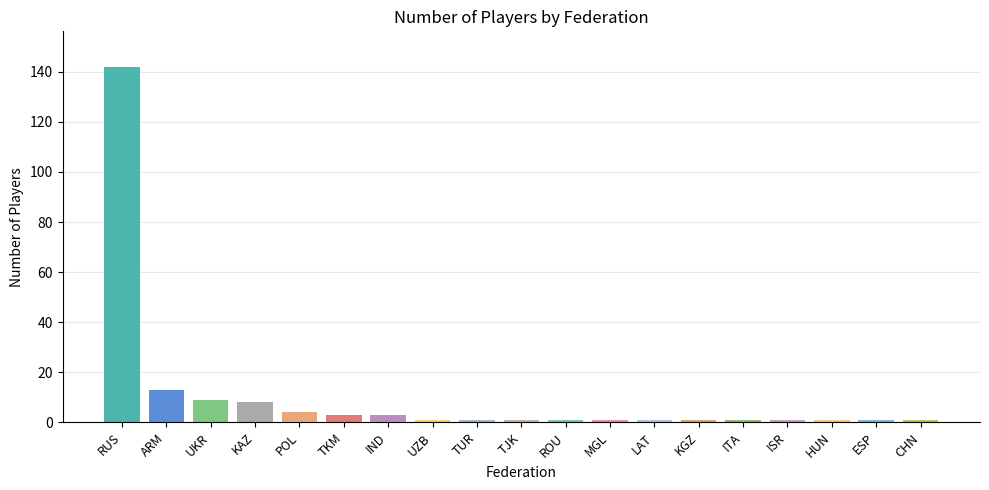

How many series are shown in this chart?

1